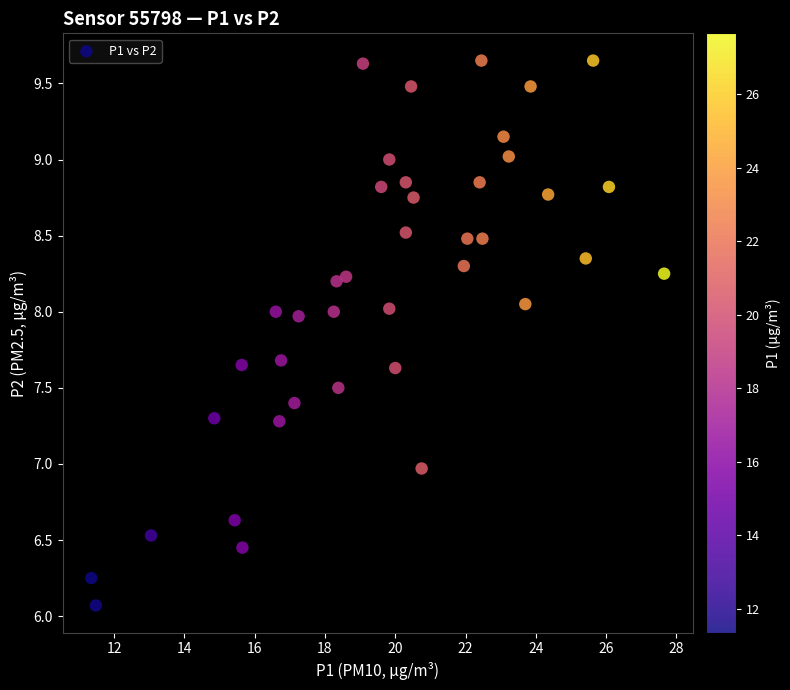

What is the range of Y values (max minus min)?

3.6